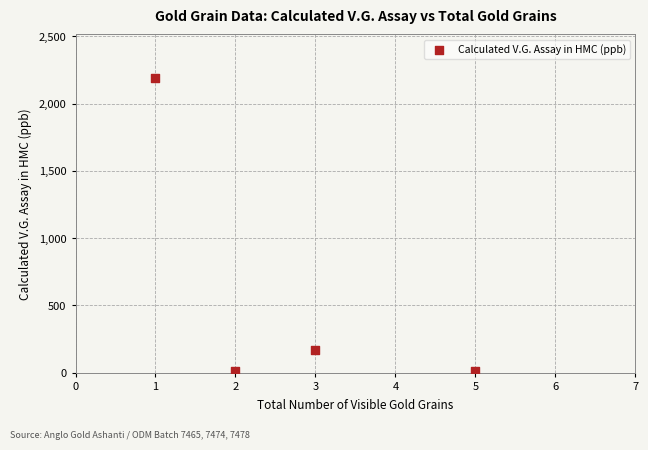

What Y value in the scatter plot is closest to 1097?

170.5